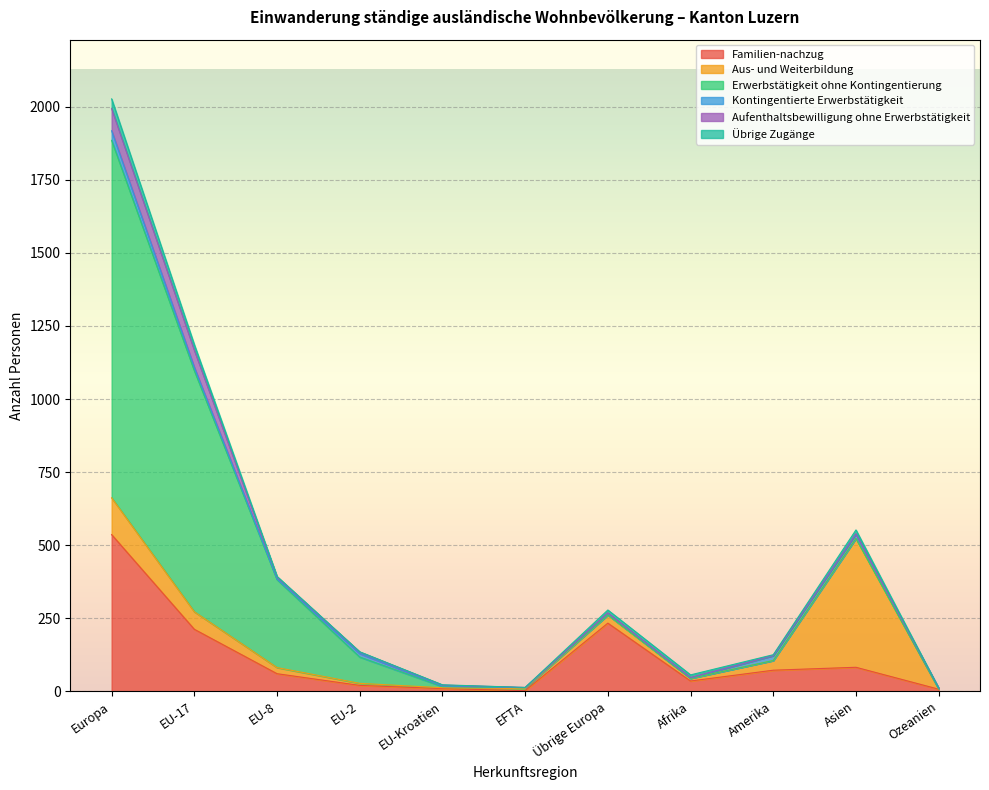

At which label is Familien-nachzug closest to 269?

Übrige Europa